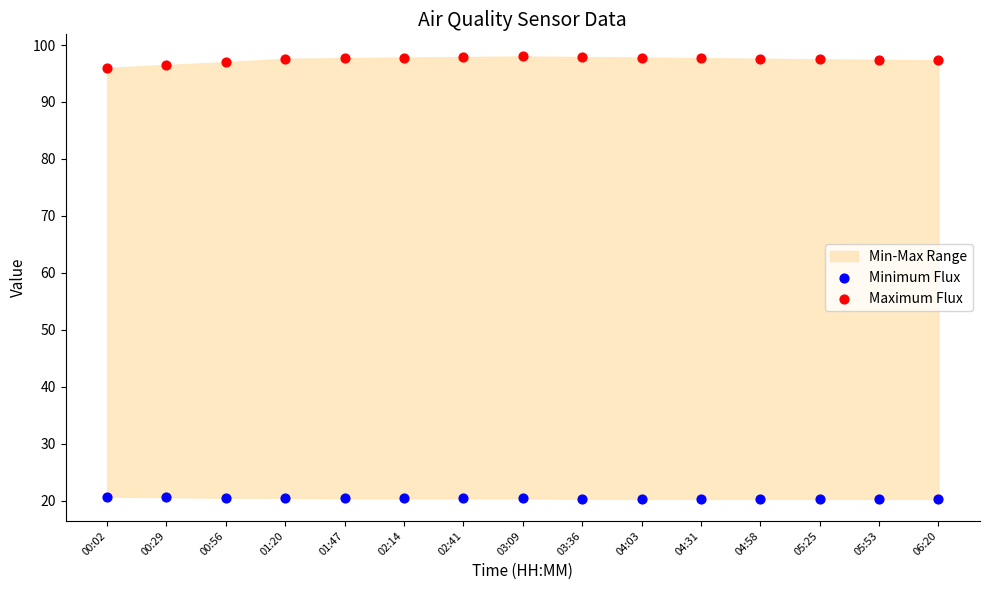

Which series has the widest spread of Y values?

Maximum Flux